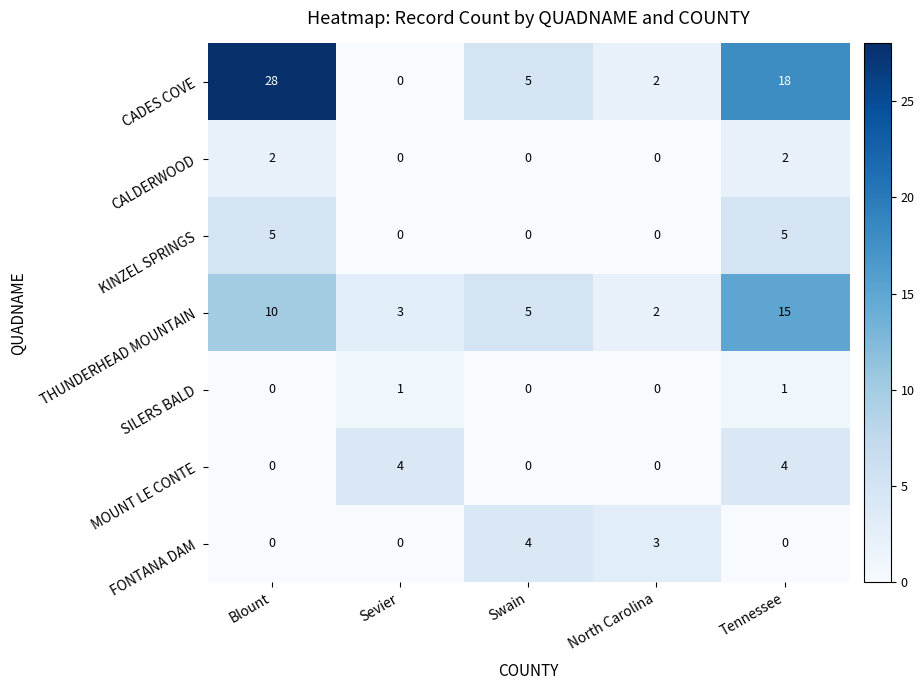

At Tennessee, list the series in order from smallest to largest.

FONTANA DAM, SILERS BALD, CALDERWOOD, MOUNT LE CONTE, KINZEL SPRINGS, THUNDERHEAD MOUNTAIN, CADES COVE